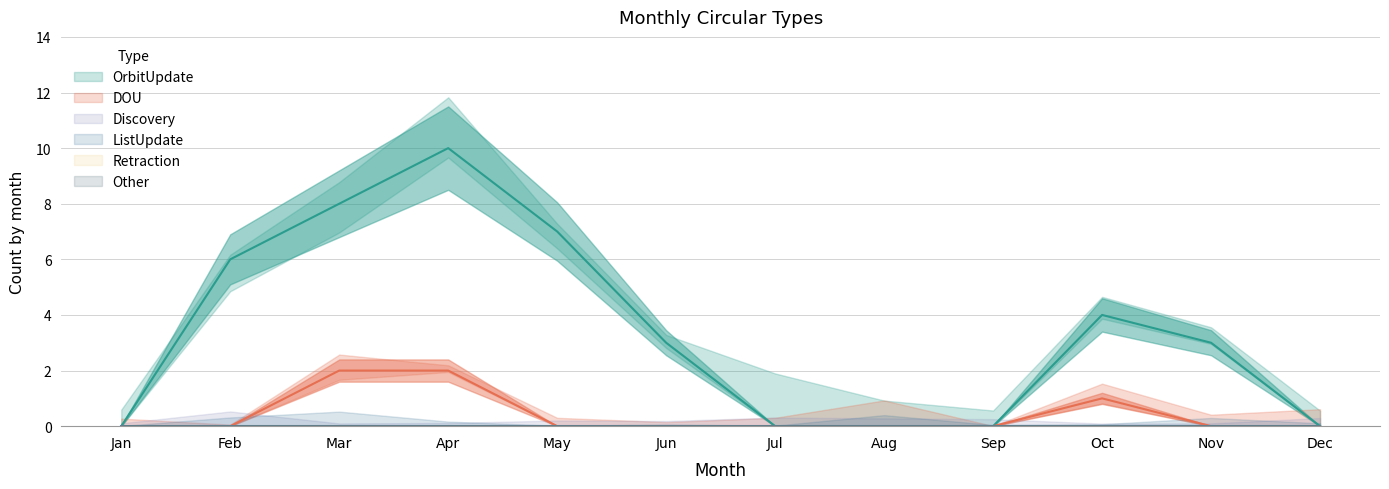

How many OrbitUpdate values are between 0 and 7?

10